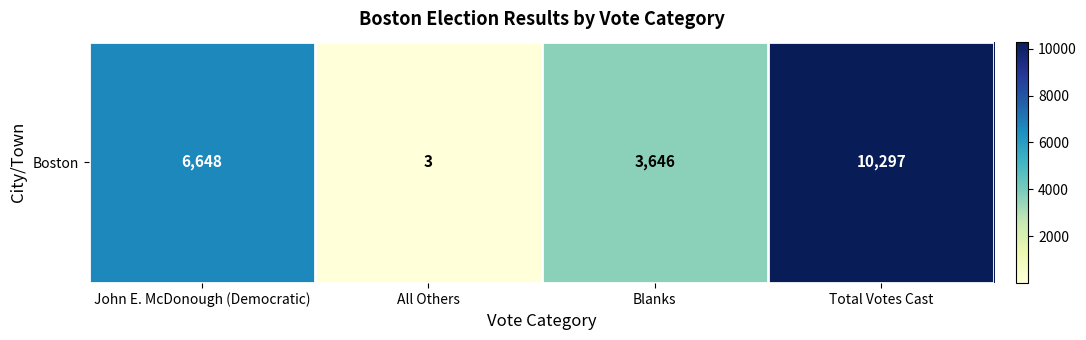

The value at Blanks is 3646. True or false?

True